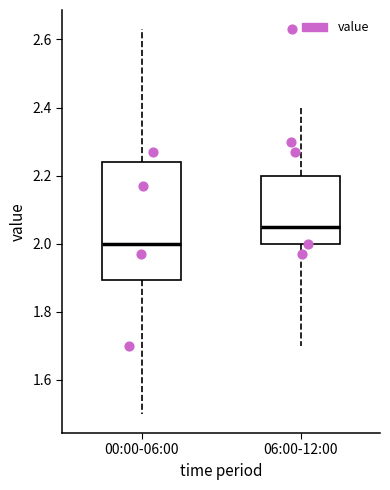

Where does the upper whisker of the box for 00:00-06:00 end on the y-axis? The values are not printed on the chart, so give them approximately, as read against the axis.

2.64